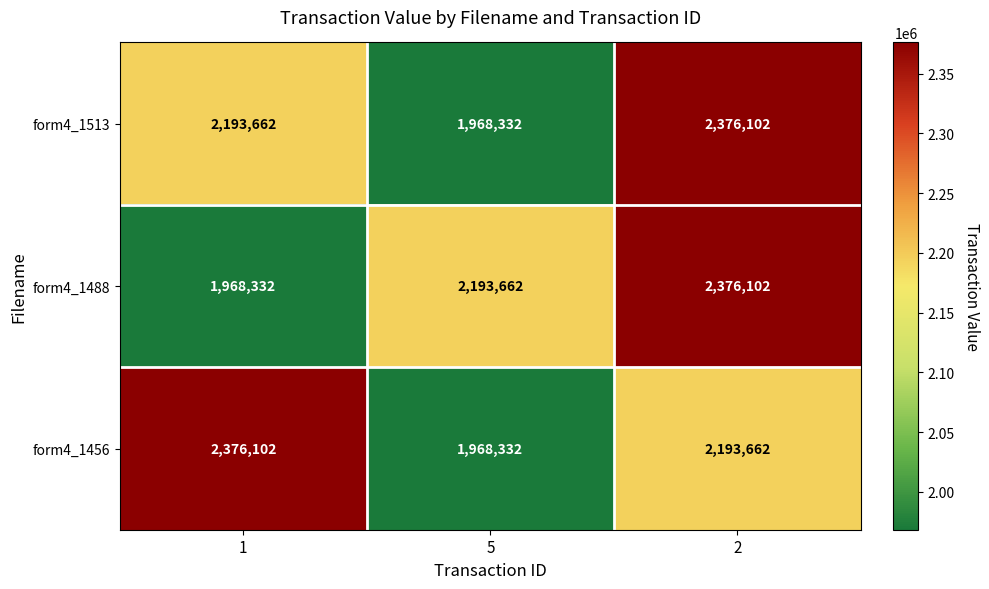

What is the sum of the form4_1456 values at 2 and 5?

4161994